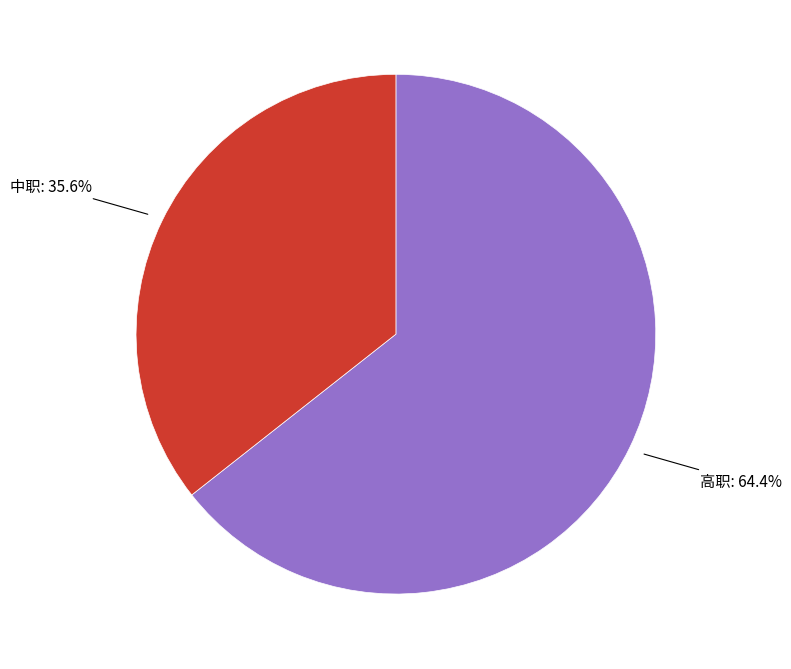

Does any single category account for the majority?

Yes